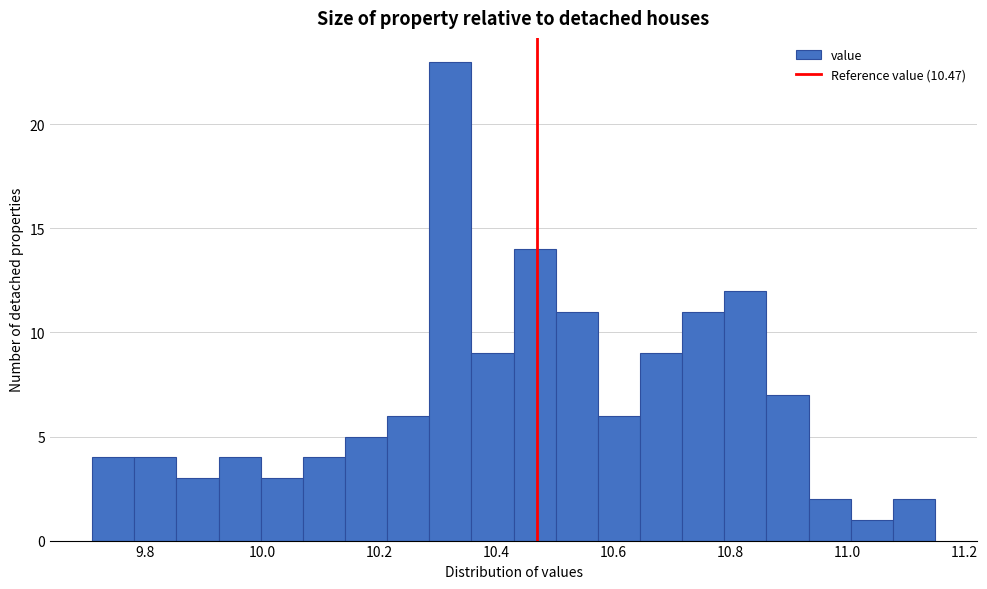

Read against the x-axis, roughly where is the centre of the tallest bar?

10.32